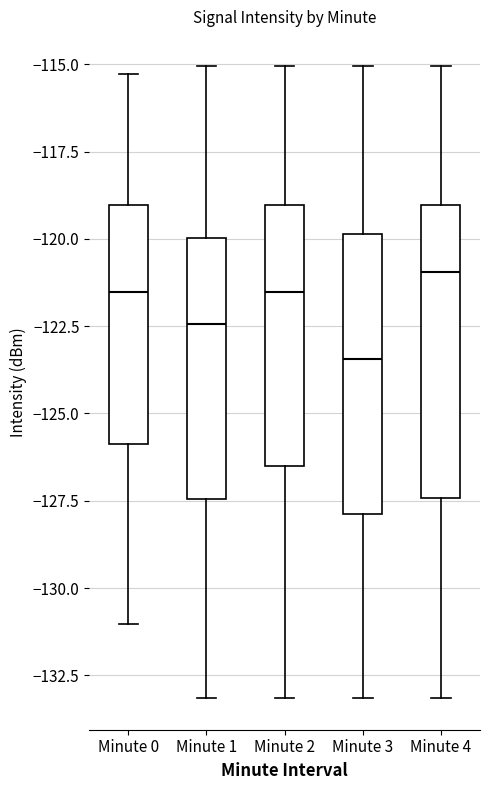

Reading left to right, transcribe this box plot: for each box, give where its median line is, the range the box spans, and where its two whiskers end, as read against the y-axis. The values are not printed on the chart, so give them approximately, as read against the axis.

Minute 0: median -121.5, box -126.0 to -119.0, whiskers -131.0 to -115.5
Minute 1: median -122.5, box -127.5 to -120.0, whiskers -133.0 to -115.0
Minute 2: median -121.5, box -126.5 to -119.0, whiskers -133.0 to -115.0
Minute 3: median -123.5, box -128.0 to -120.0, whiskers -133.0 to -115.0
Minute 4: median -121.0, box -127.5 to -119.0, whiskers -133.0 to -115.0